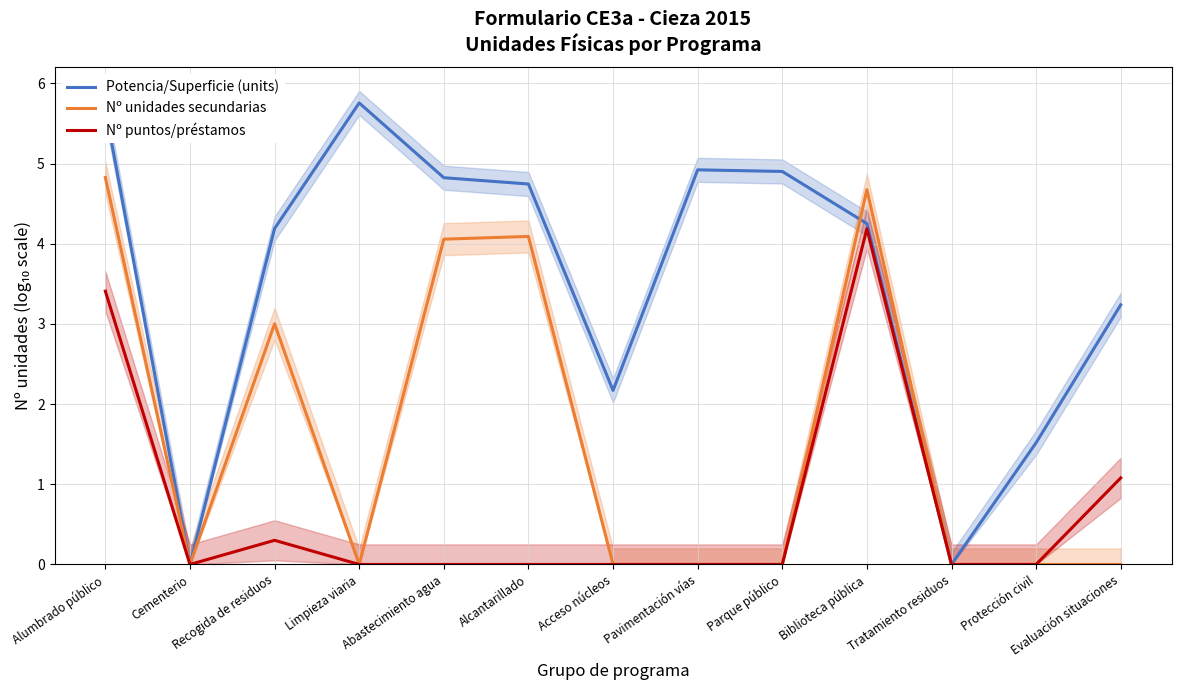

Is the value of Nº puntos/préstamos at Limpieza viaria greater than the value of Nº unidades secundarias at Limpieza viaria?

No